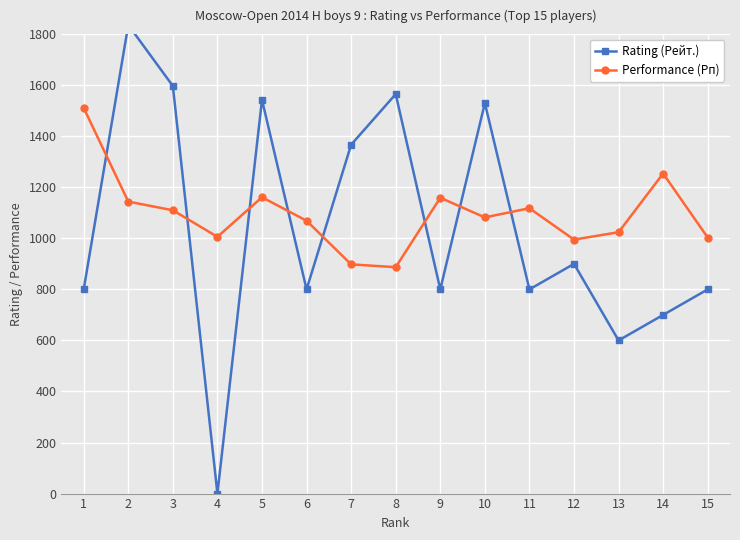

Reading right to left, transcribe all the data shown in this chart.

Rating (Рейт.): 800	700	600	900	800	1530	800	1565	1367	800	1543	0	1597	1836	800
Performance (Рп): 1003	1254	1024	995	1118	1082	1159	887	898	1069	1161	1006	1110	1144	1511